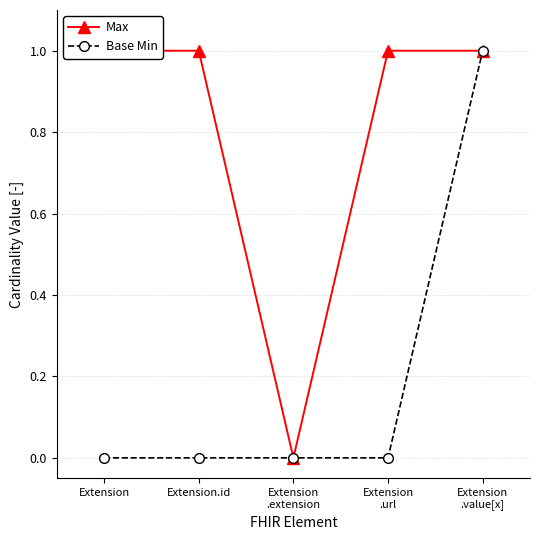

True or false: Max and Base Min cross at least once.

False